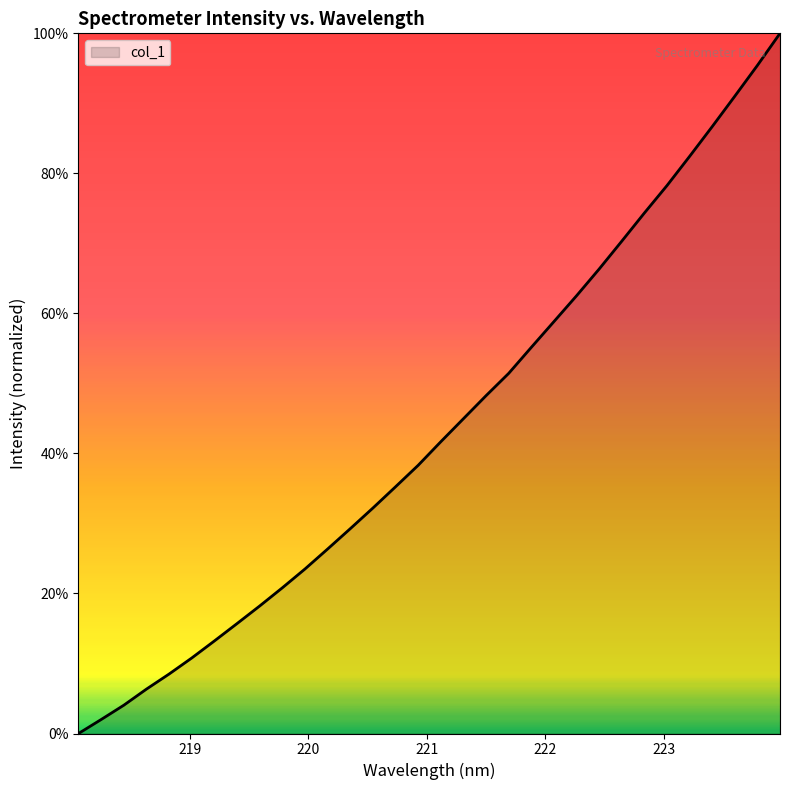

What is the greatest value displayed?

100.0